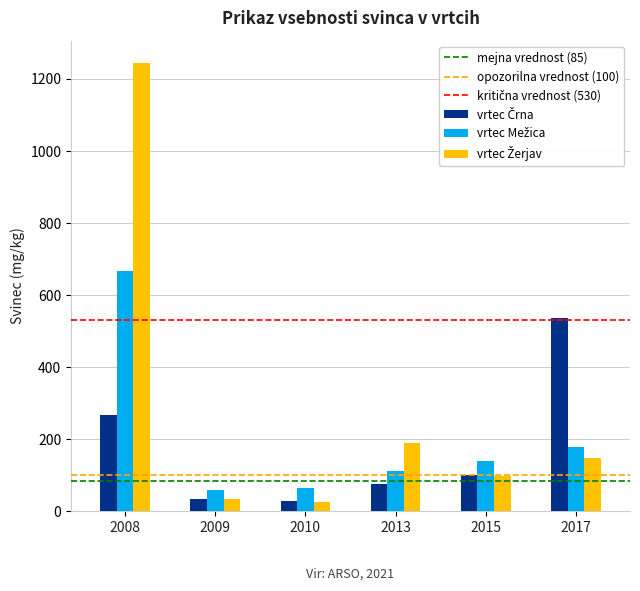

What is the total value across all series at 2013?

379.9